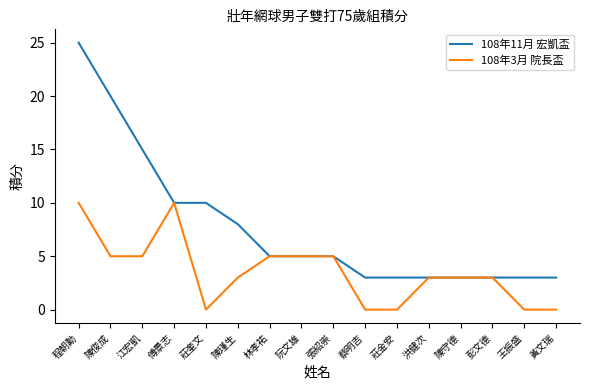

True or false: 108年3月 院長盃 has a value of 5 at 林孝祐.

True